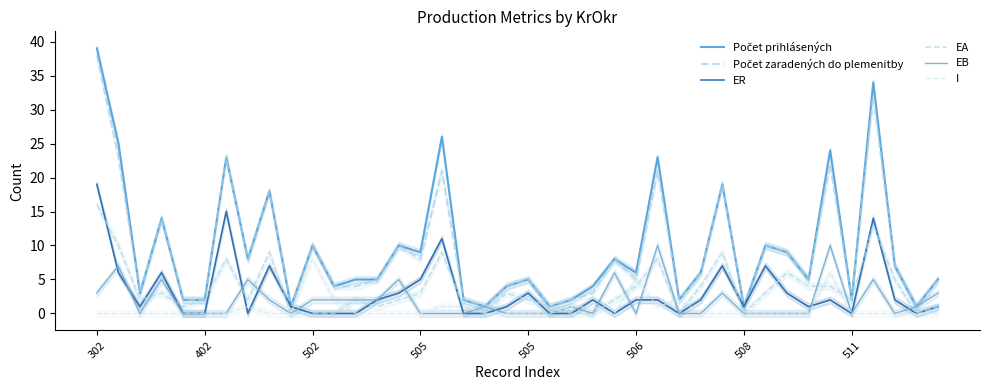

Which series has the widest spread of values?

Počet prihlásených